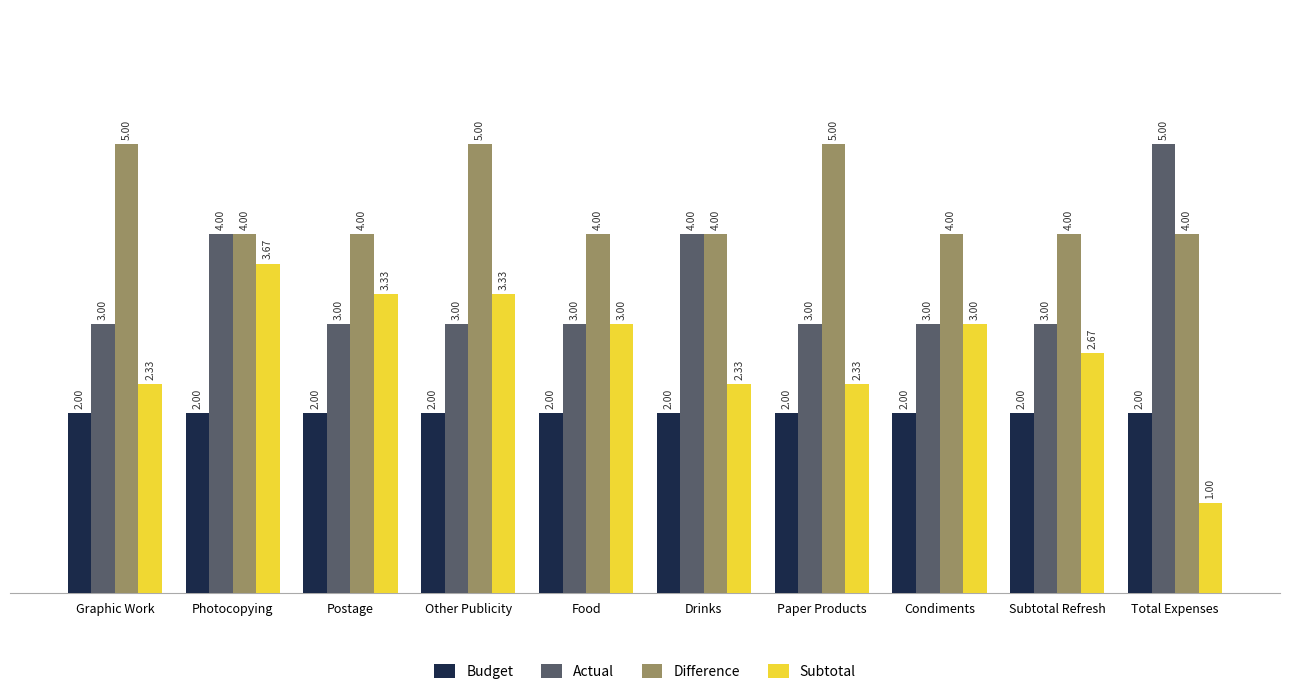

Which category has the lowest value across all series?

Total Expenses